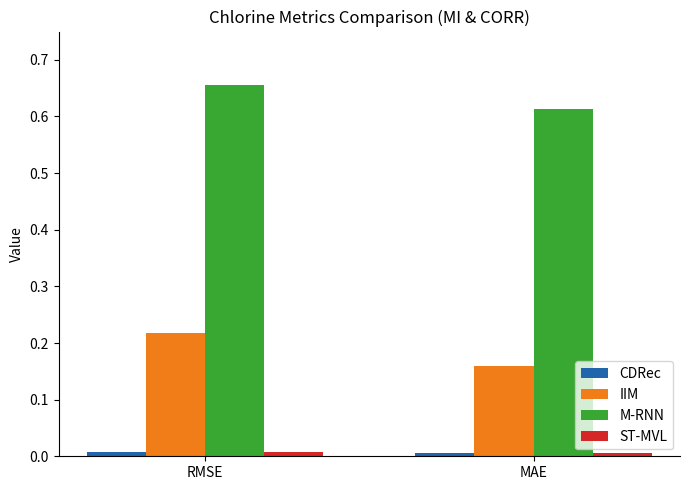

Rank the categories by IIM value from highest to lowest.

RMSE, MAE